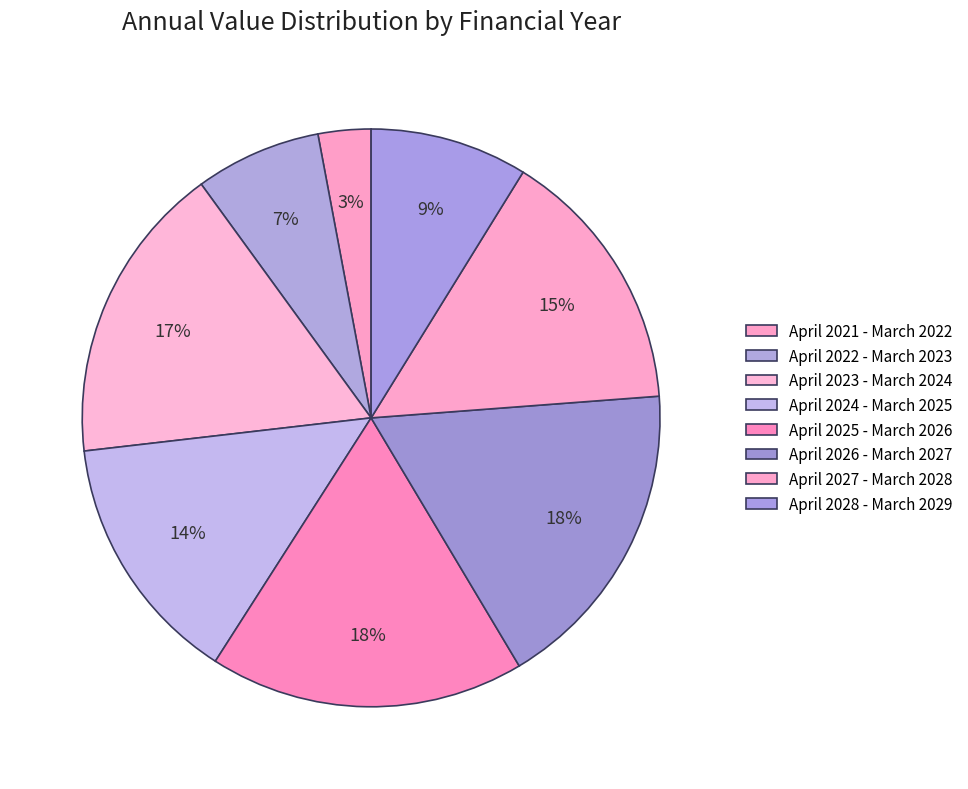

Is April 2027 - March 2028 the majority of the pie?

No